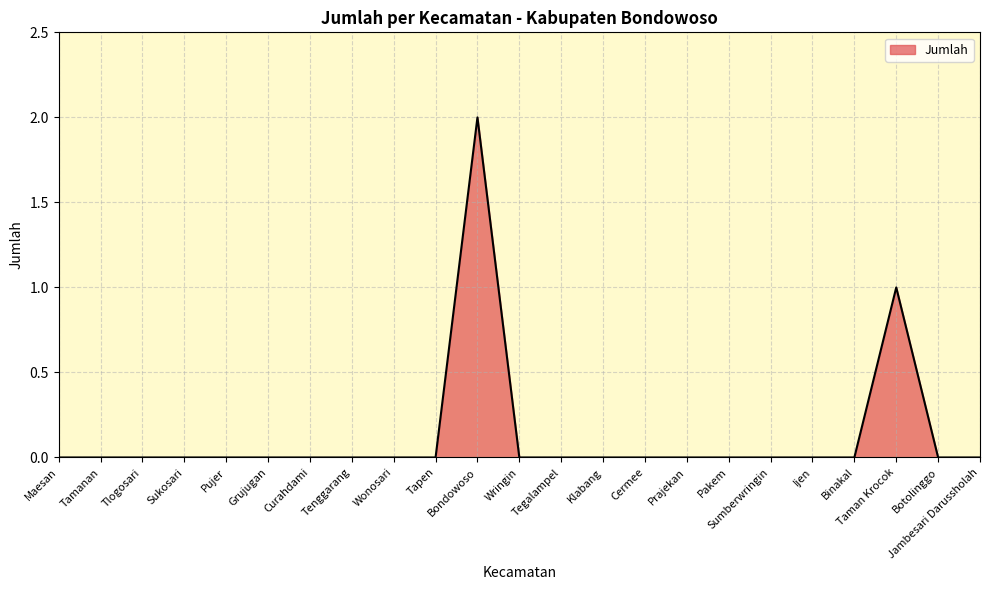

Reading left to right, transcribe all the data shown in this chart.

Maesan=0	Tamanan=0	Tlogosari=0	Sukosari=0	Pujer=0	Grujugan=0	Curahdami=0	Tenggarang=0	Wonosari=0	Tapen=0	Bondowoso=2	Wringin=0	Tegalampel=0	Klabang=0	Cermee=0	Prajekan=0	Pakem=0	Sumberwringin=0	Ijen=0	Binakal=0	Taman Krocok=1	Botolinggo=0	Jambesari Darussholah=0